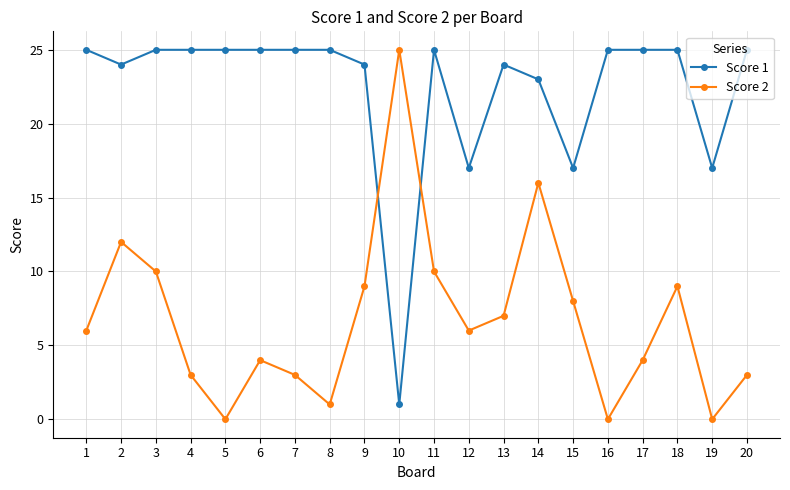

At 19, list the series in order from smallest to largest.

Score 2, Score 1